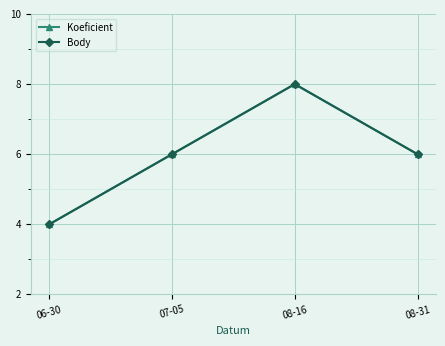

Between 06-30 and 07-05, which series saw the biggest shift?

Koeficient